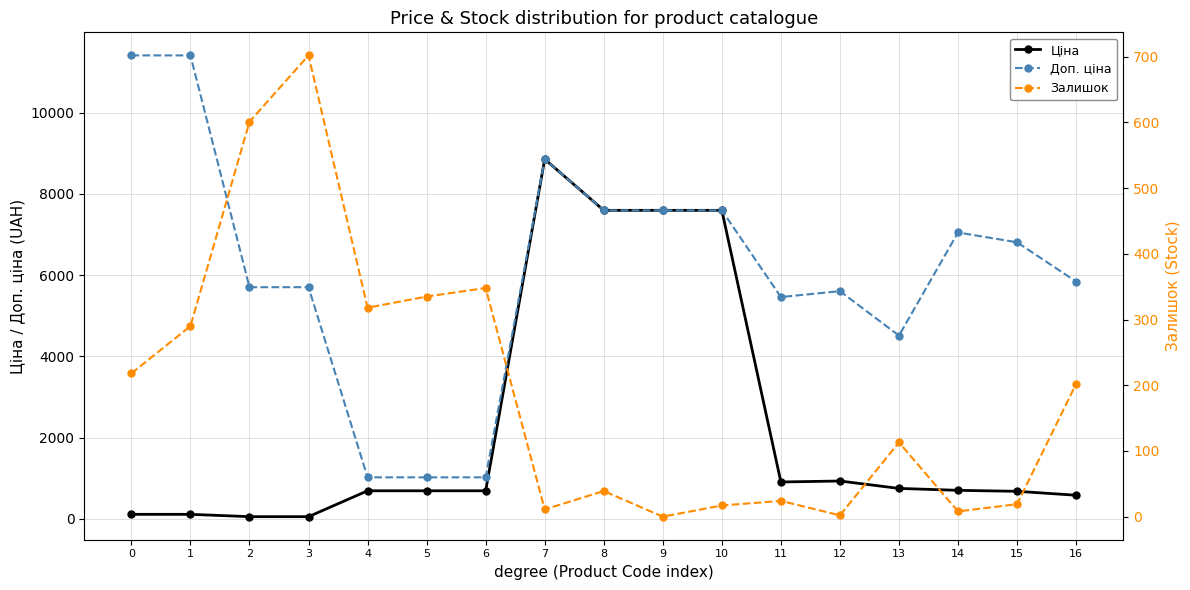

Rank the categories by Доп. ціна value from lowest to highest.

4, 5, 6, 13, 11, 12, 2, 3, 16, 15, 14, 8, 9, 10, 7, 0, 1